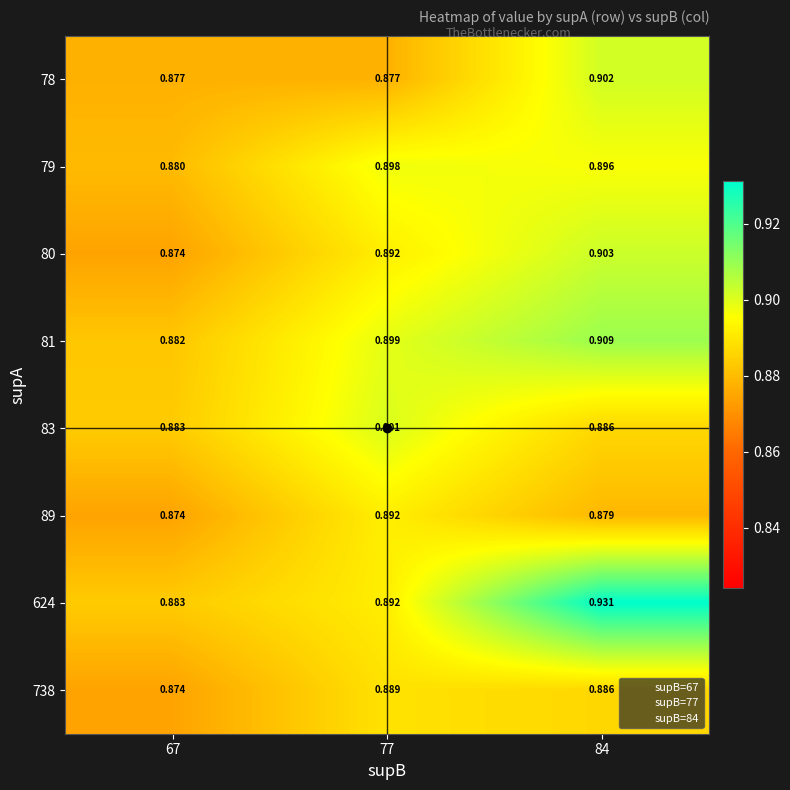

Is the value of 738 at 84 greater than the value of 89 at 84?

Yes